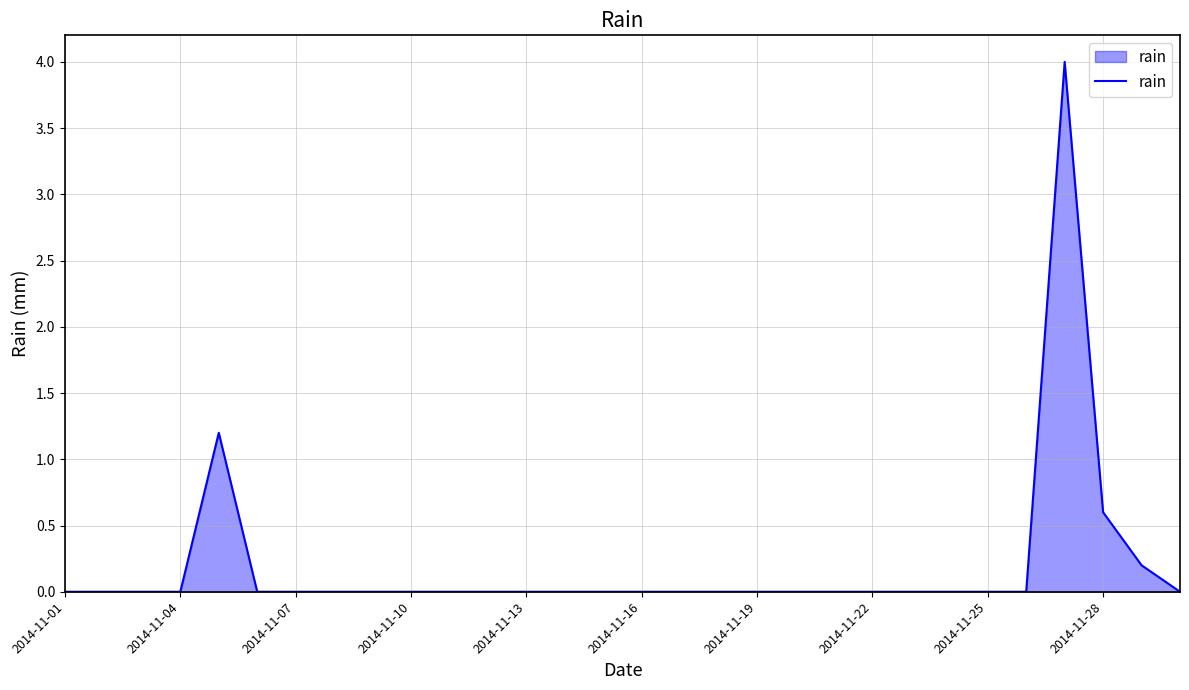

What is the difference between the maximum and minimum values?

4.0